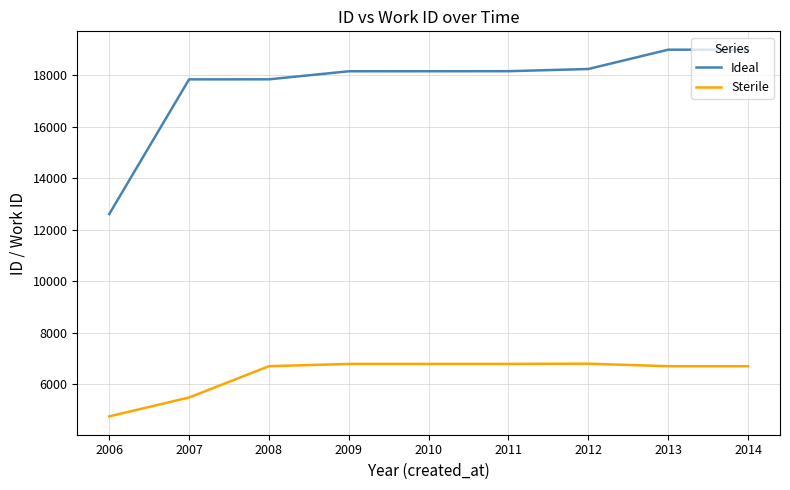

Where is Ideal nearest to the value 15797?

2007